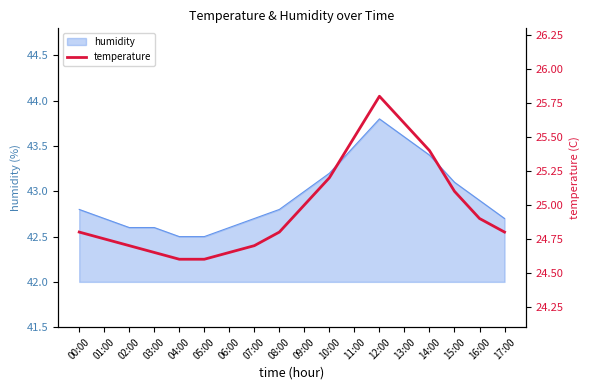

Which has a higher value, 17:00 or 15:00?

15:00